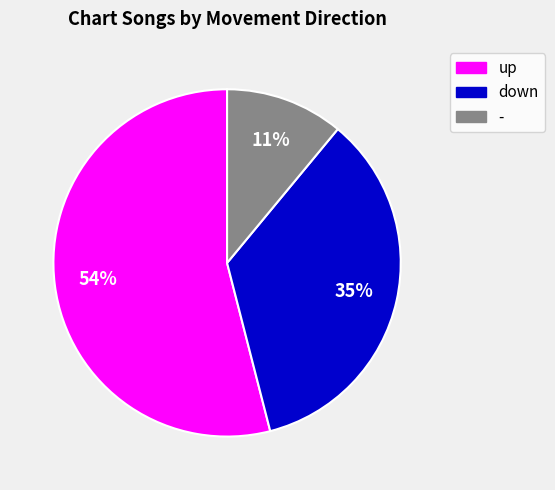

Which category has the smallest portion of the pie?

-